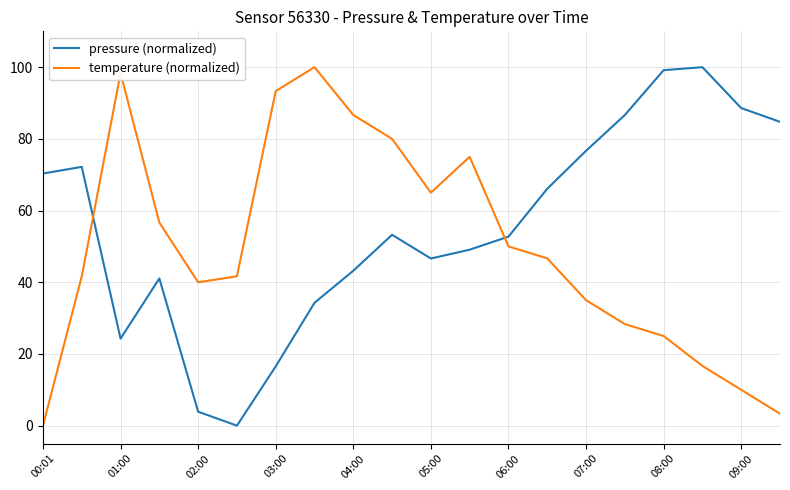

Rank the series by their average value, from lowest to highest.

temperature (normalized), pressure (normalized)